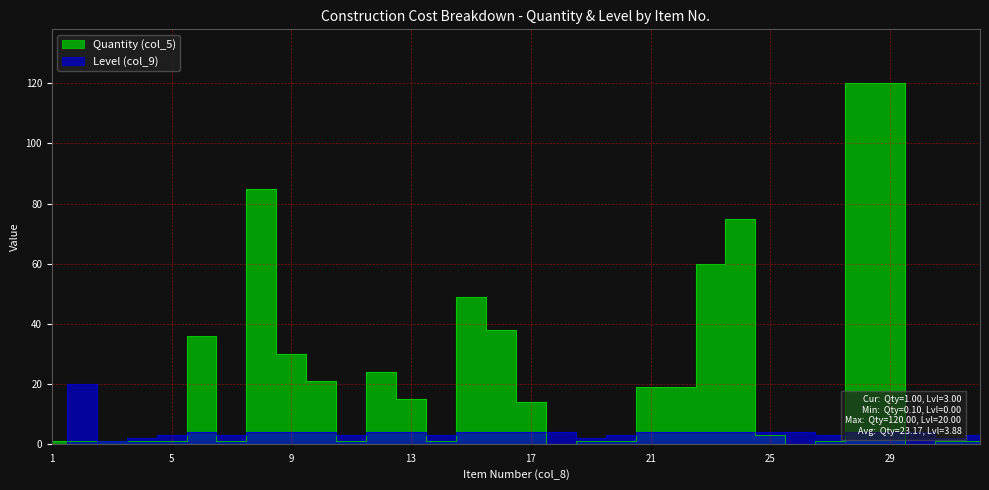

What is the approximate value of Quantity (col_5) at 5?

1.0